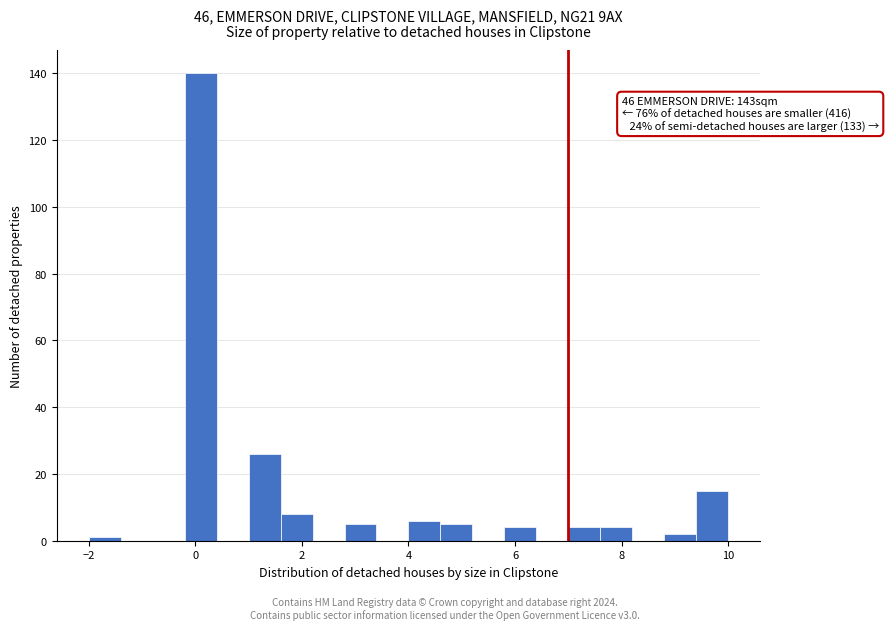

Read against the x-axis, roughly where is the centre of the tallest bar?

0.2